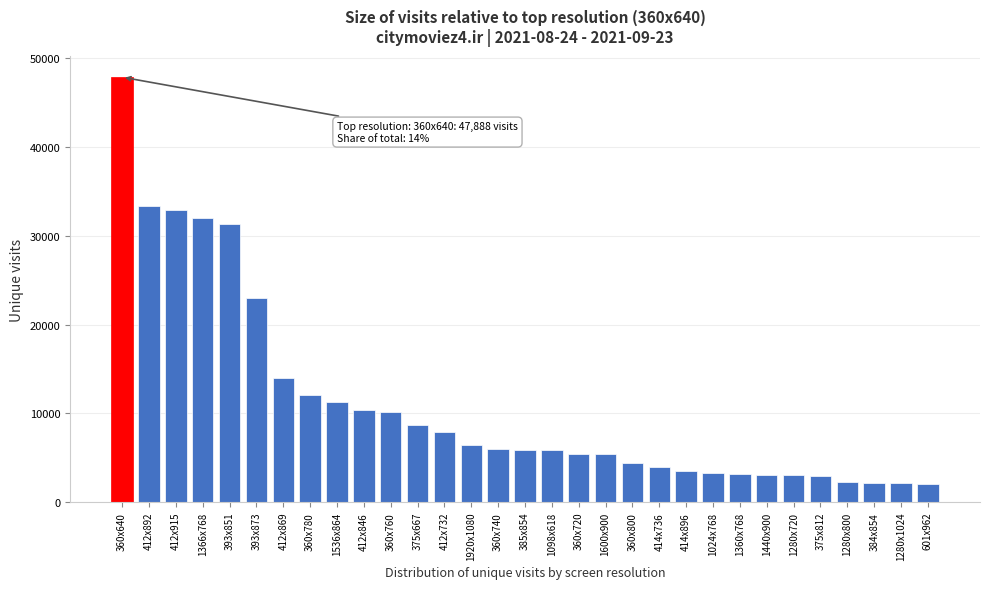

Where is the data nearest to the value 24971?

393x873